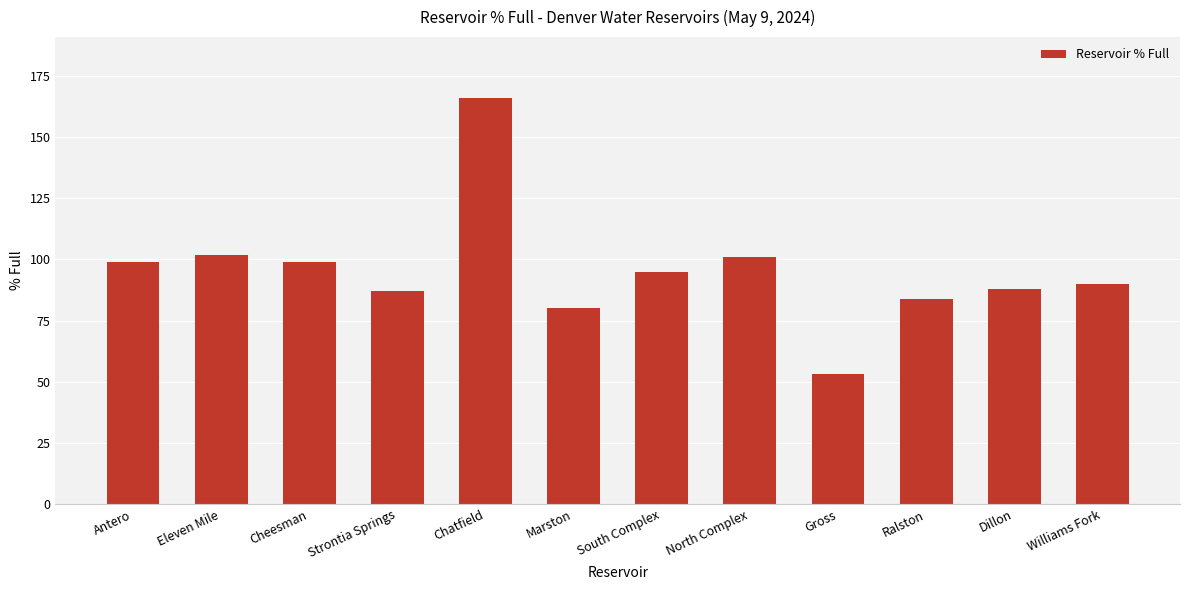

How many data points does each series have?

12